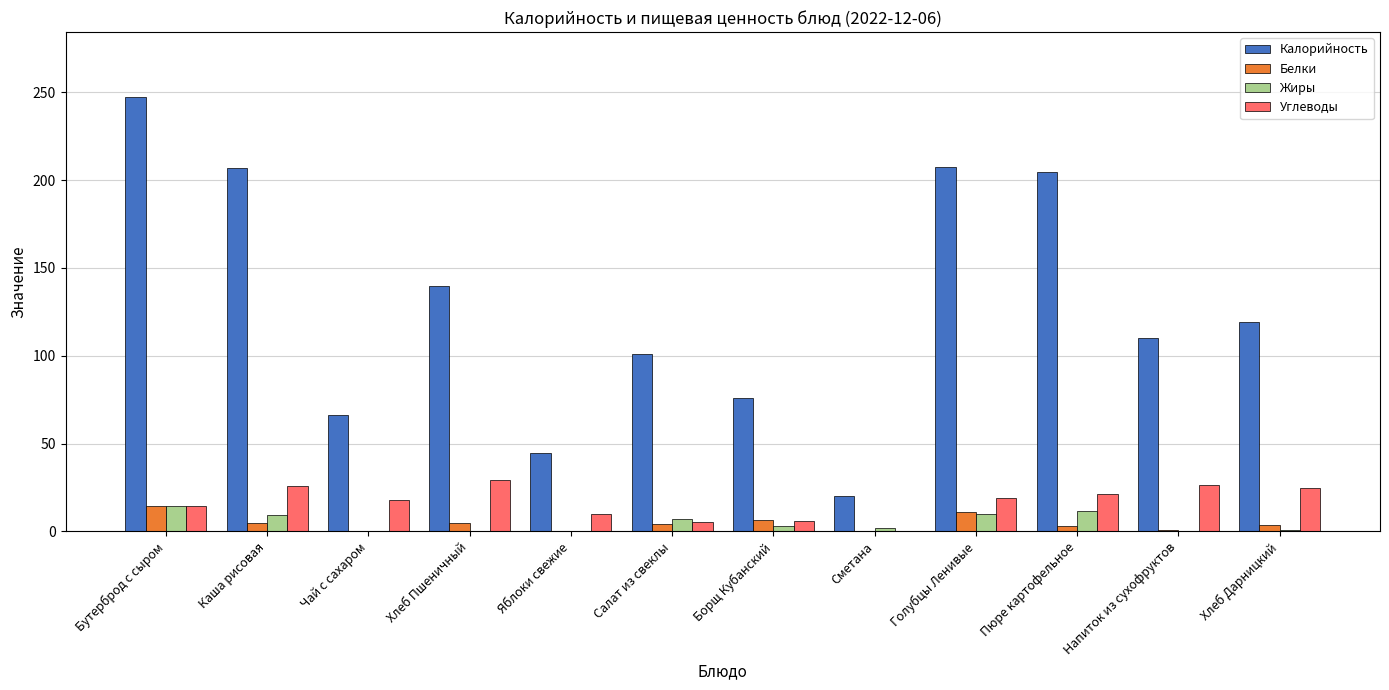

The Калорийность series shows 20.4 at Сметана. True or false?

True